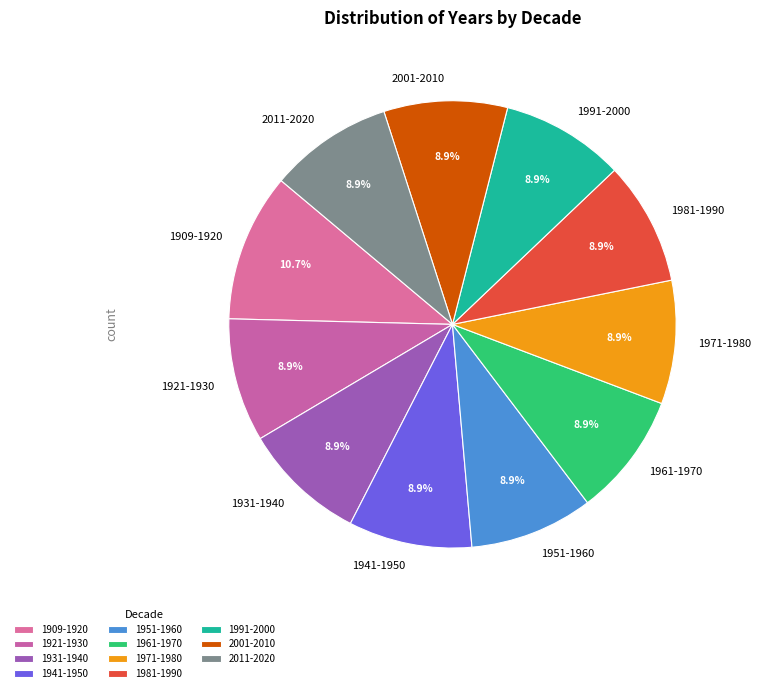

Approximately how many times larger is the value at 1941-1950 compared to 2011-2020?

1.0